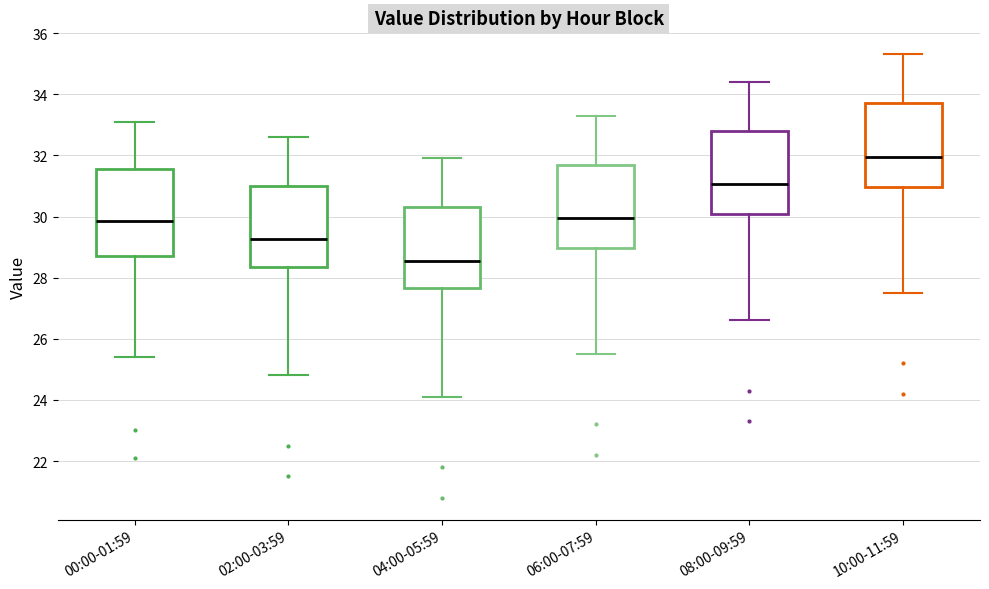

Which box has the highest median line?

10:00-11:59